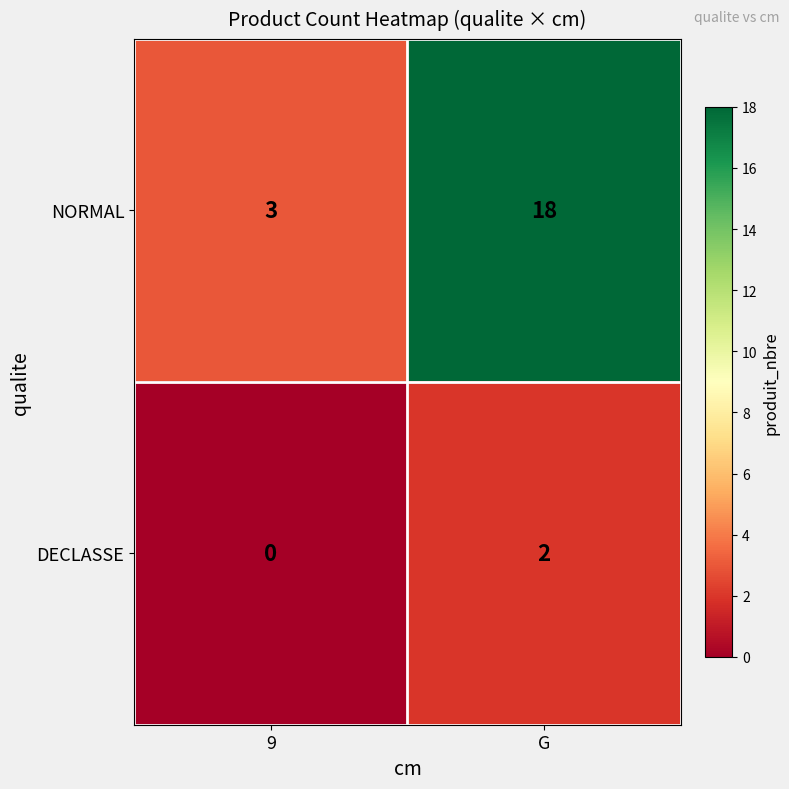

True or false: NORMAL has a value of 18 at G.

True